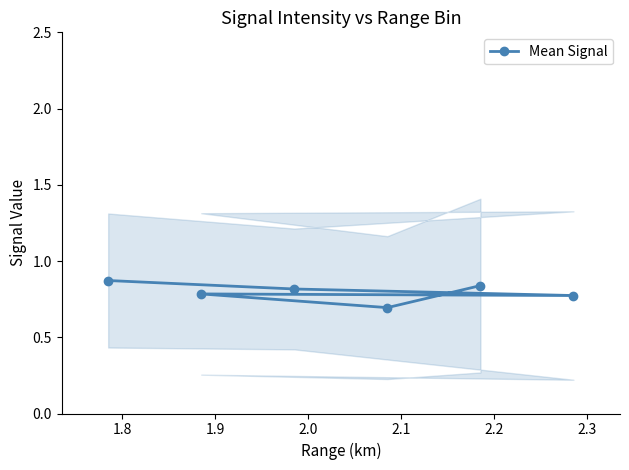

What is the value of the Mean Signal point at the 4th from the left?

0.7